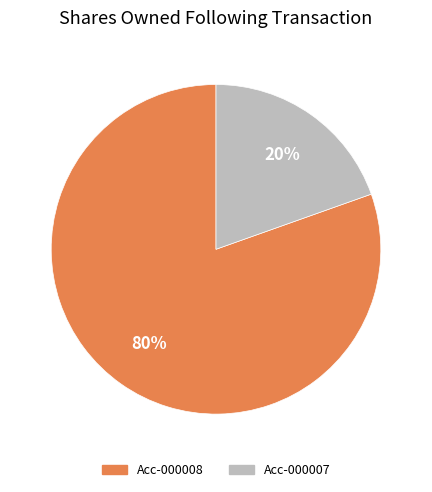

True or false: Acc-000007 accounts for 11% of the total.

False